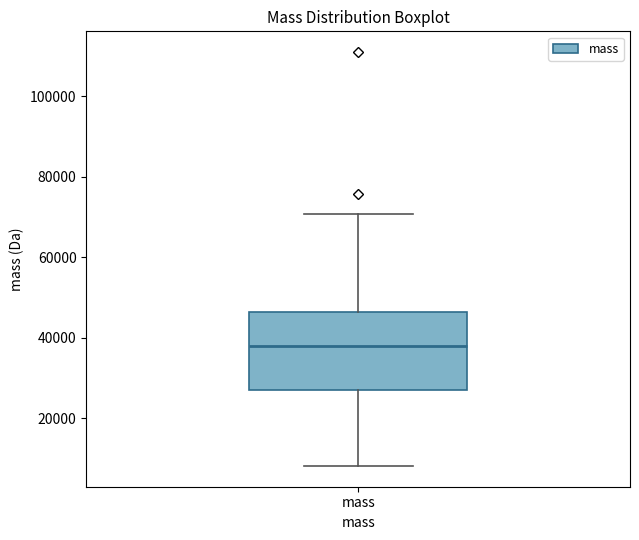

Where does the upper whisker of the box for mass end on the y-axis? The values are not printed on the chart, so give them approximately, as read against the axis.

70000